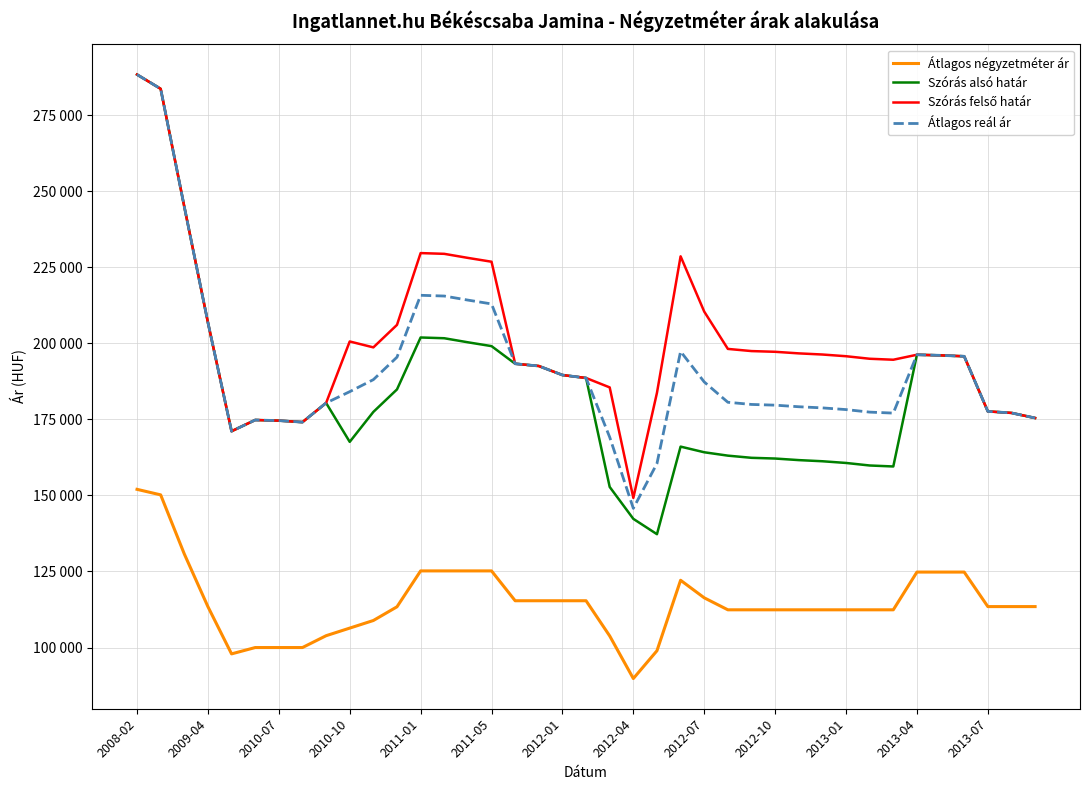

Which series has the widest spread of values?

Szórás alsó határ